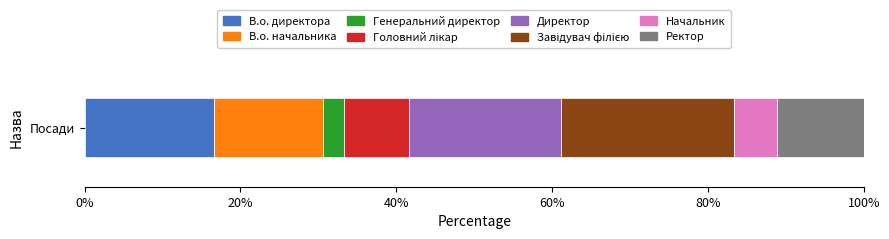

What is the maximum value for В.о. директора?

16.7